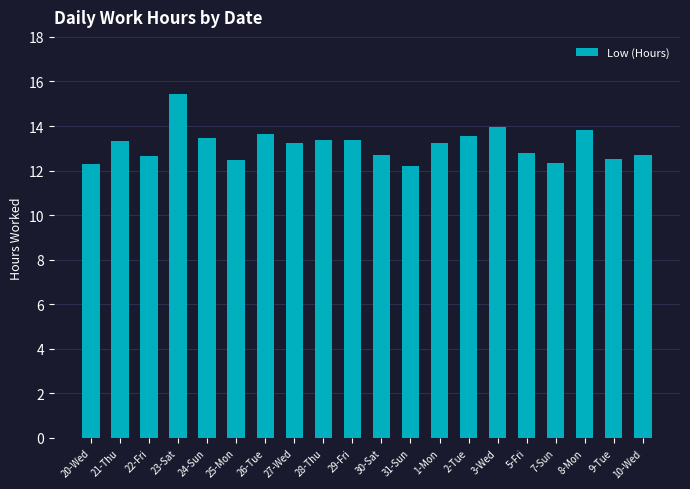

What is the minimum value shown in the chart?

12.2